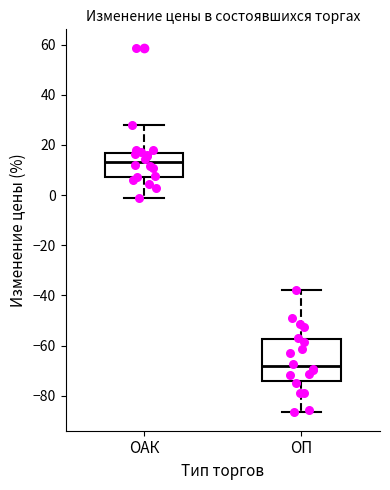

Comparing the boxes themselves (not the whiskers), which one is the tallest?

ОП